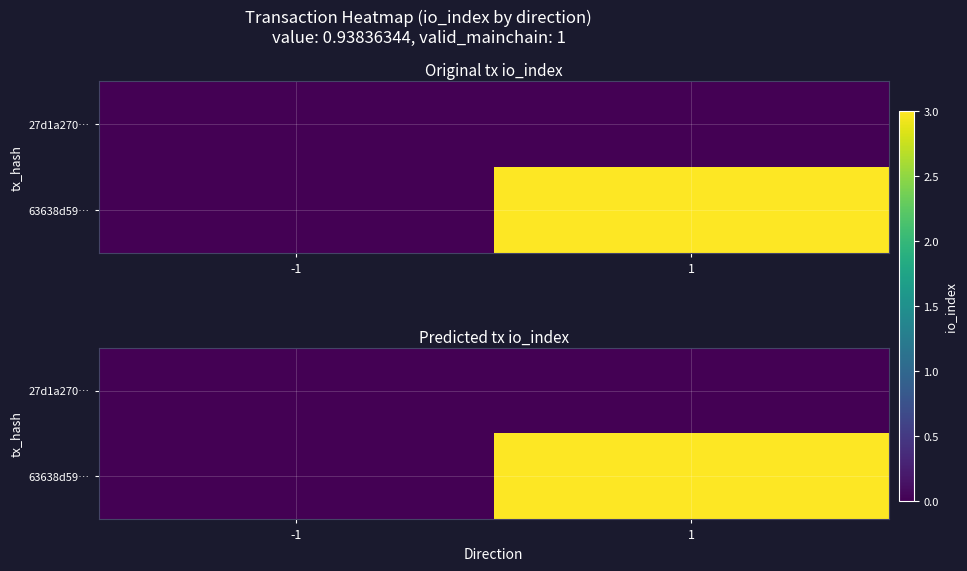

Rank the series by their average value, from highest to lowest.

63638d59…, 27d1a270…